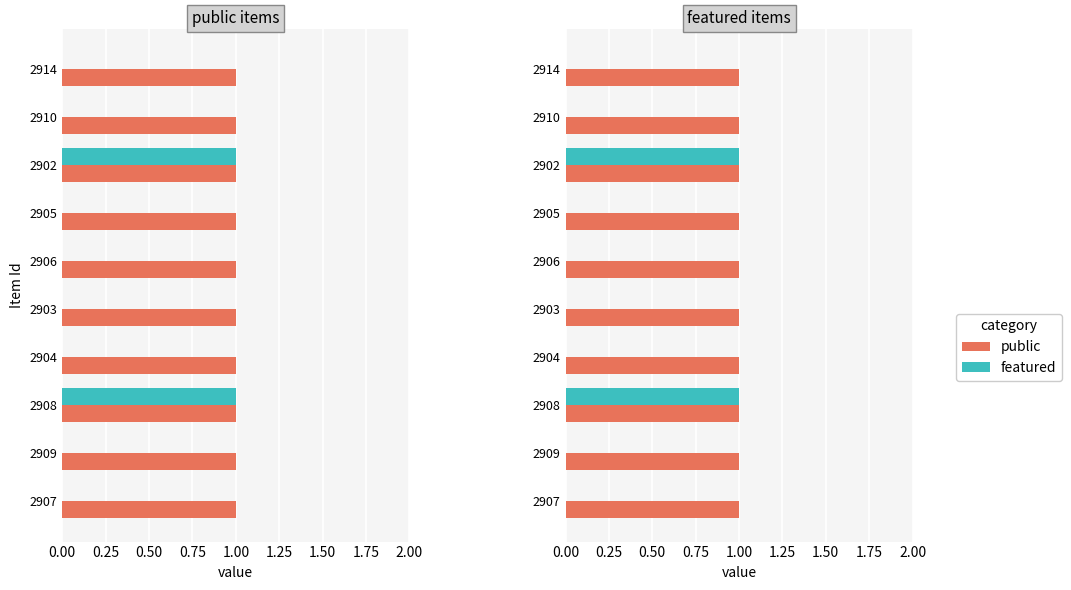

What is the difference between the featured values at 2908 and 2910?

1.0